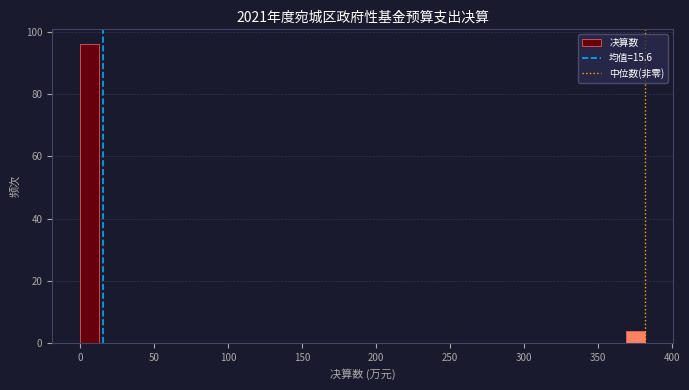

Around what value on the x-axis is the tallest bar? Give the approximate position of its centre, as read against the axis.

5